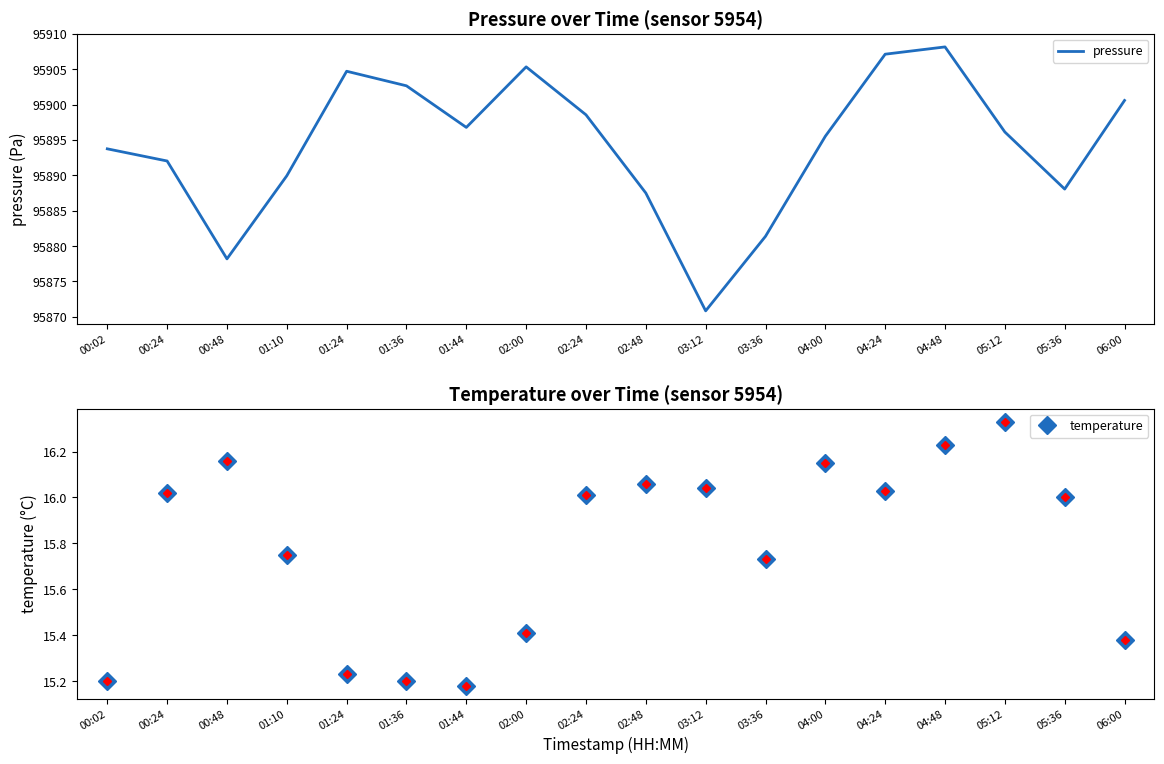

List the series in order of their overall mean, highest first.

pressure, temperature